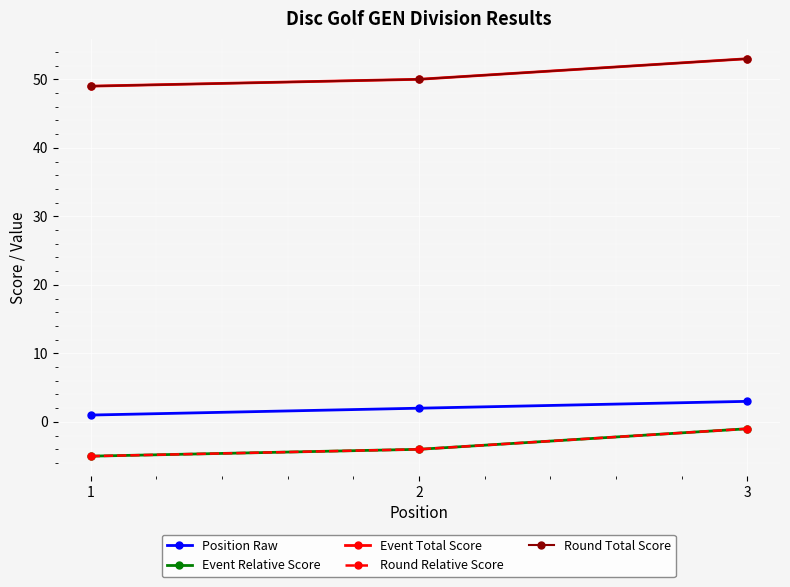

Is this an area chart (filled region under the line)?

No